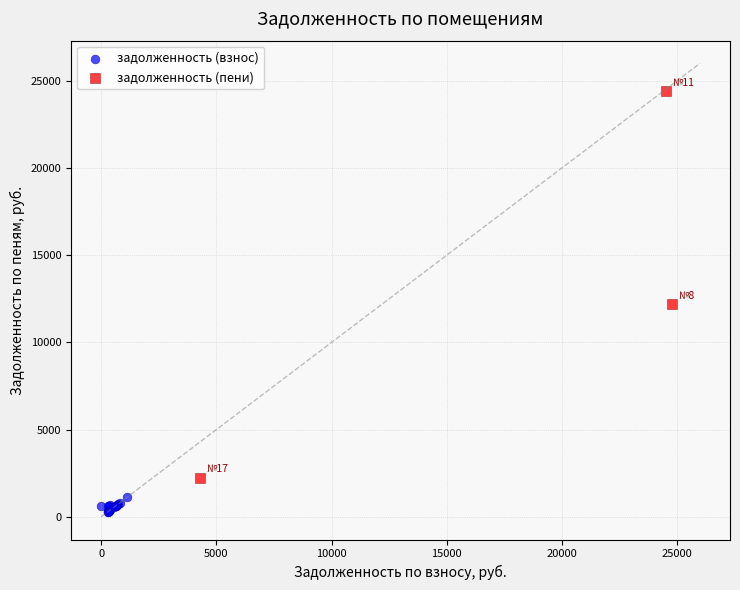

Which series reaches the maximum Y coordinate?

задолженность (пени)